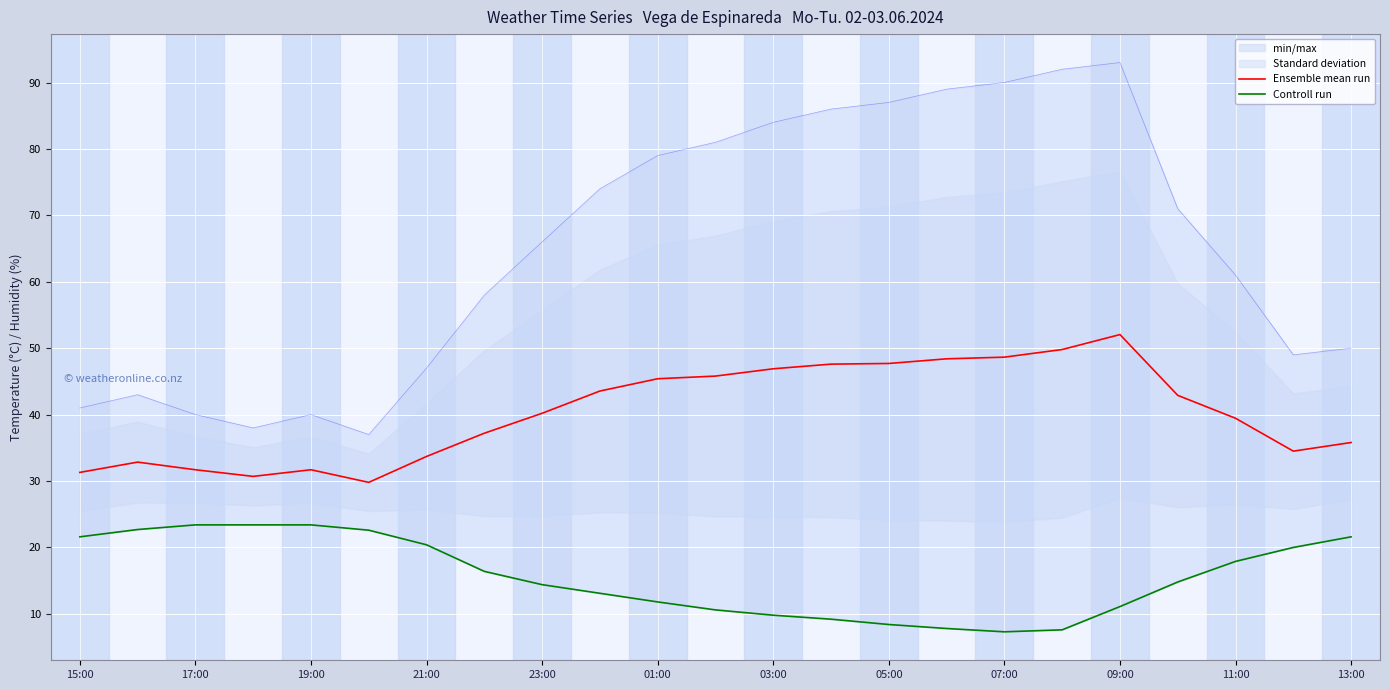

The value of Ensemble mean run at 09:00 is 35.6. True or false?

False